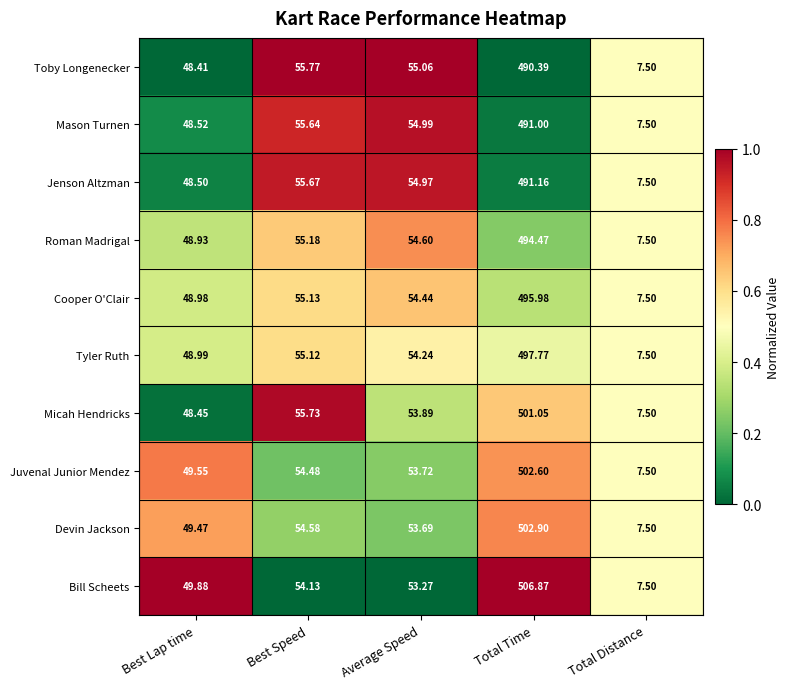

What is the spread (max minus min) of values at Total Time?

16.5